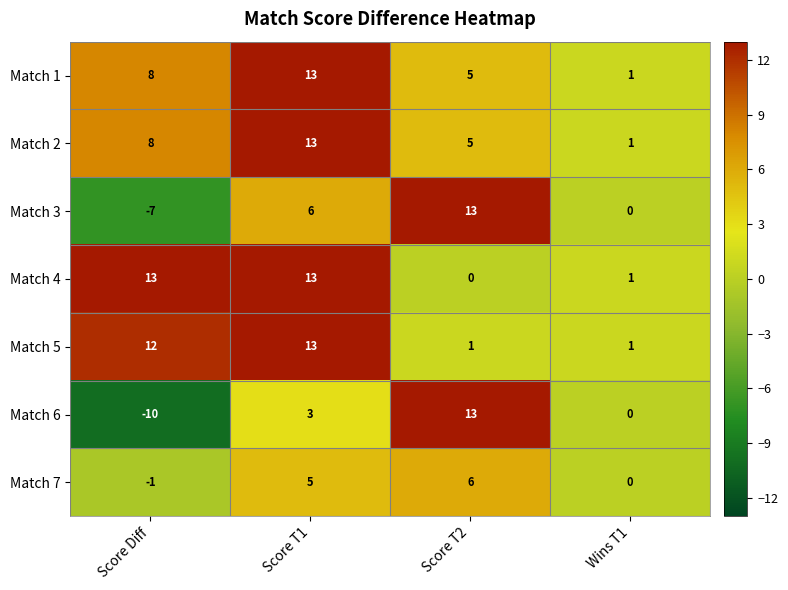

Reading right to left, extract all data points from this chart.

Match 1: Wins T1=1	Score T2=5	Score T1=13	Score Diff=8
Match 2: Wins T1=1	Score T2=5	Score T1=13	Score Diff=8
Match 3: Wins T1=0	Score T2=13	Score T1=6	Score Diff=-7
Match 4: Wins T1=1	Score T2=0	Score T1=13	Score Diff=13
Match 5: Wins T1=1	Score T2=1	Score T1=13	Score Diff=12
Match 6: Wins T1=0	Score T2=13	Score T1=3	Score Diff=-10
Match 7: Wins T1=0	Score T2=6	Score T1=5	Score Diff=-1